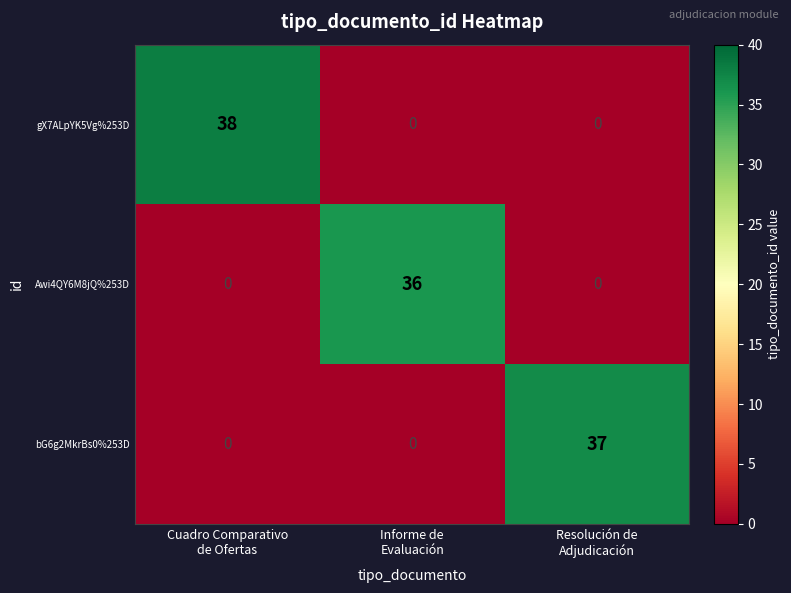

What is the sum of all gX7ALpYK5Vg%253D values?

38